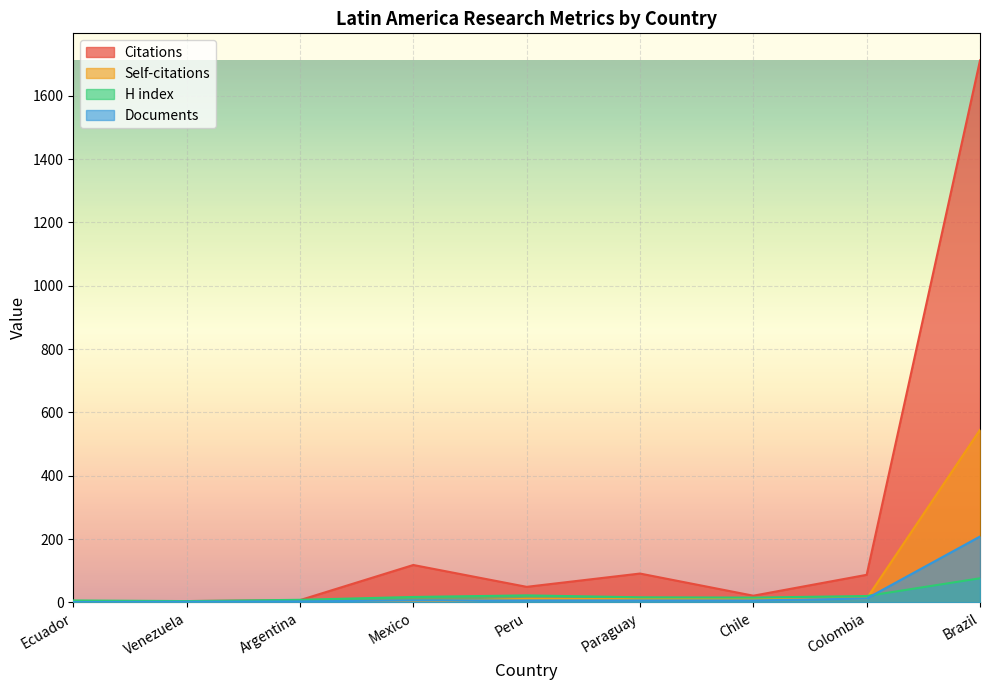

How many lines are shown in the chart?

4